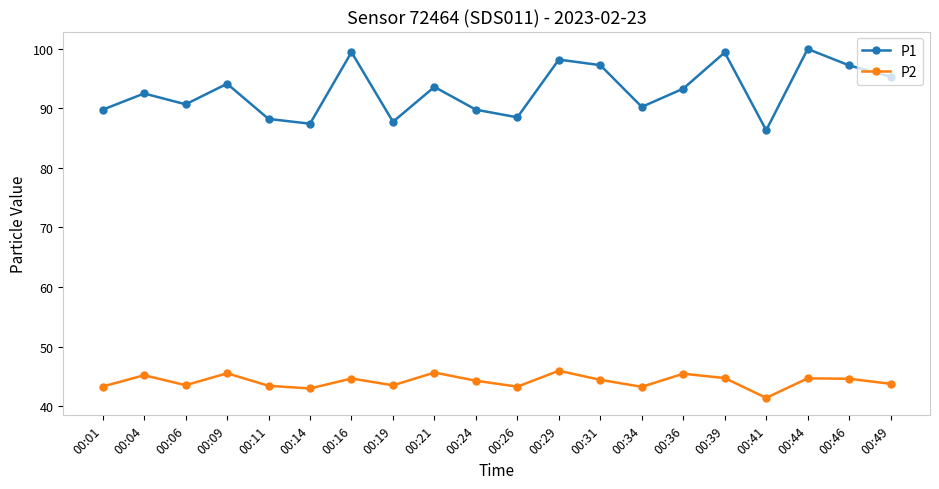

How many data points does each series have?

20